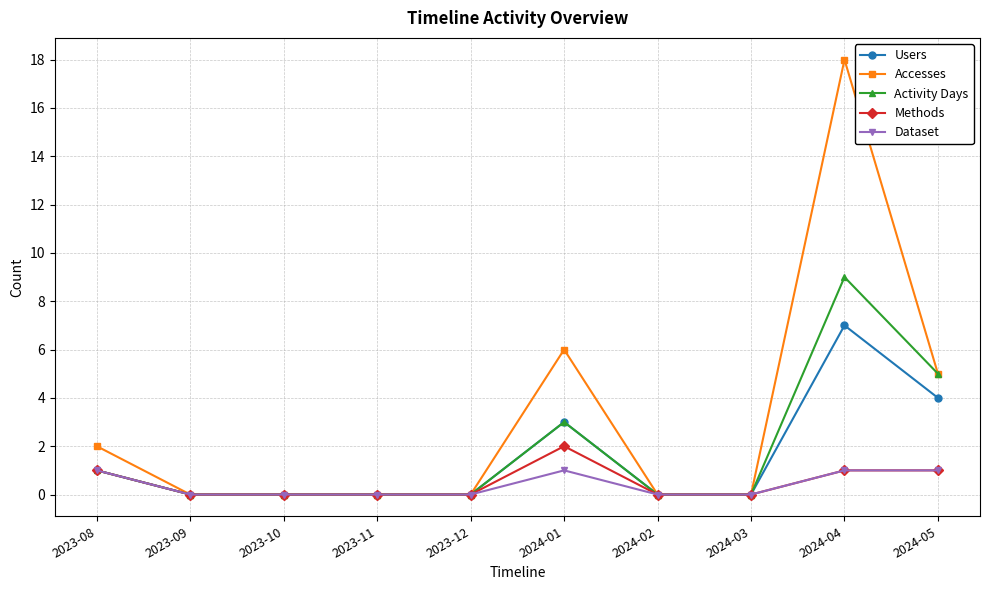

Which category has the highest value across all series?

2024-04